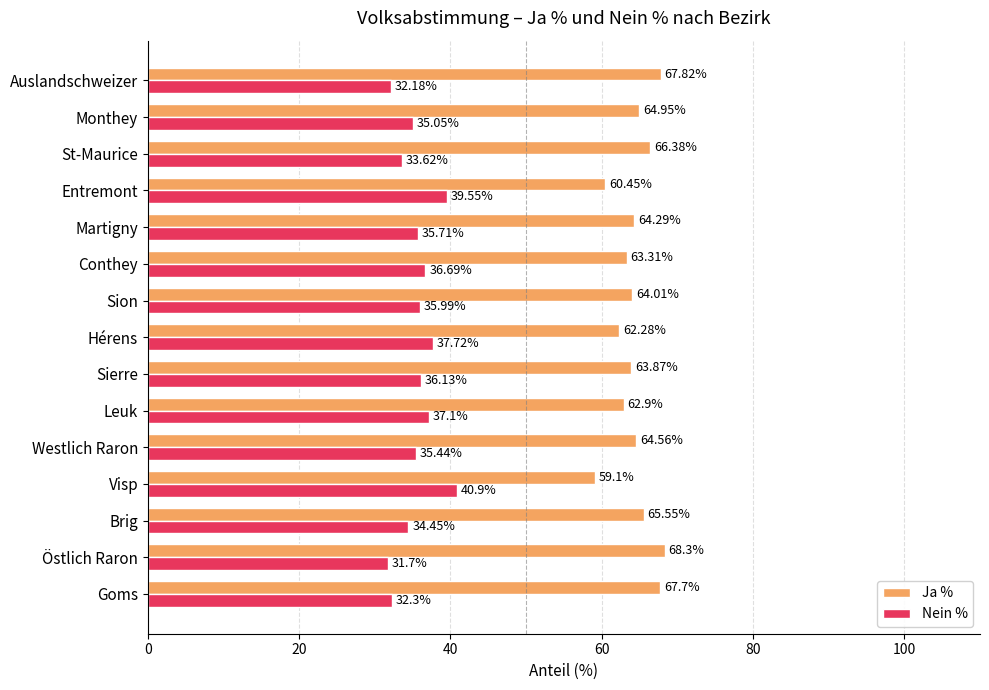

Where is Ja % nearest to the value 63?

Leuk